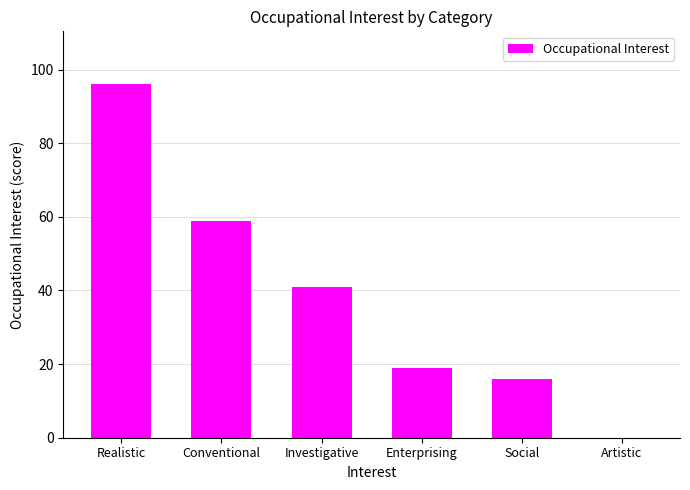

What is the ratio of the value at Social to the value at Conventional?

0.3